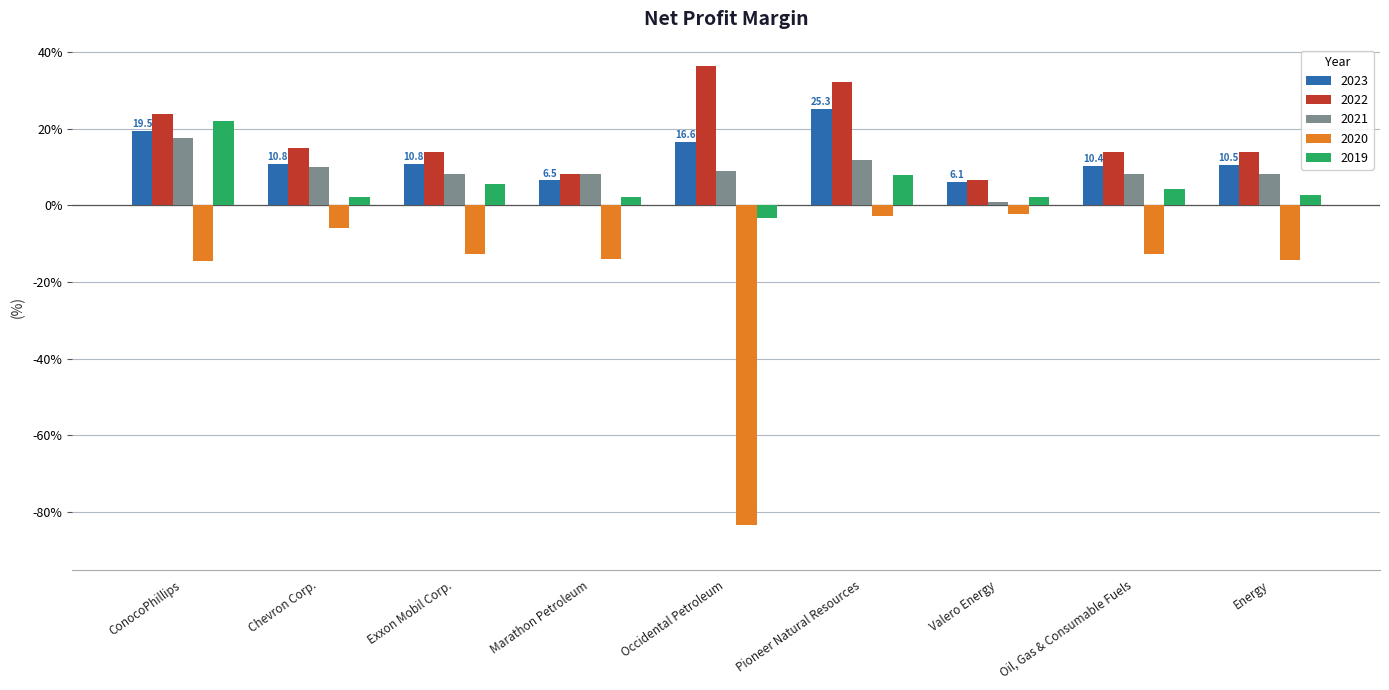

What is the value of the 2021 bar at the 5th from the left?

0.1